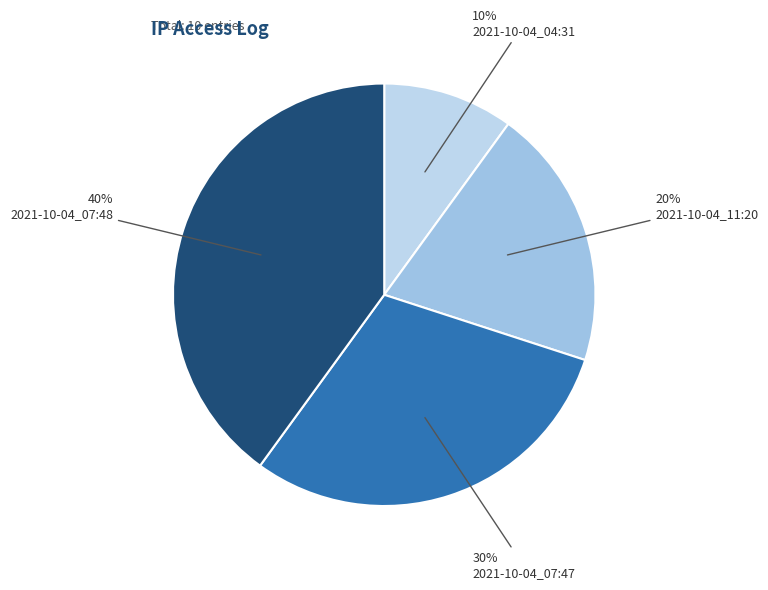

What percentage is the 2021-10-04_11:20 slice, to the nearest percent?

20%